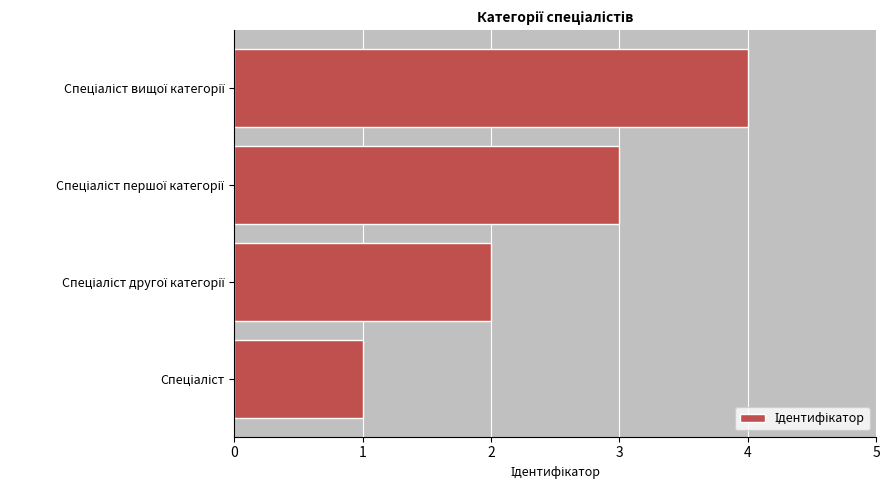

What is the maximum value shown in the chart?

4